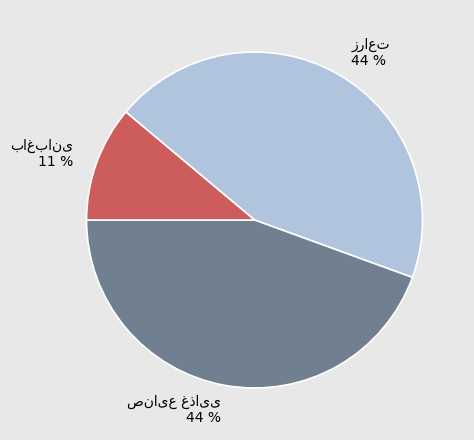

To the nearest percent, what is the average slice percentage?

33%